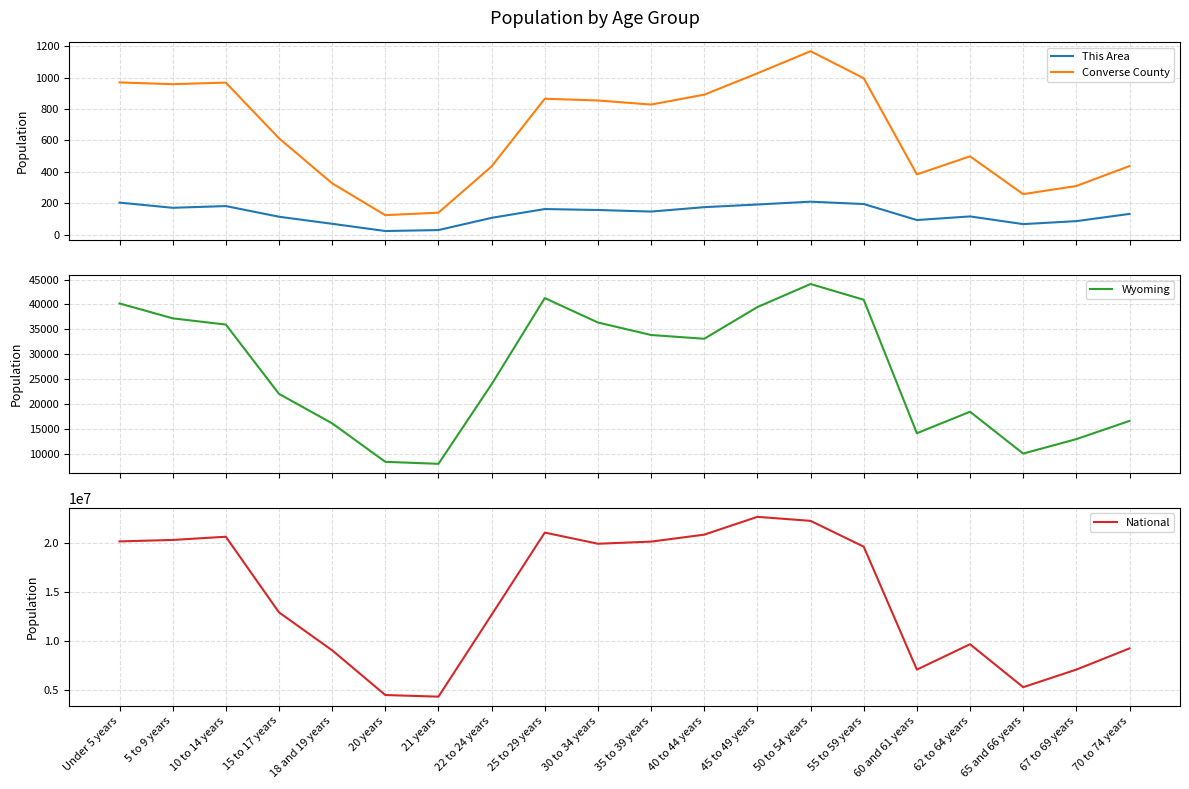

True or false: National and Wyoming intersect in this chart.

False